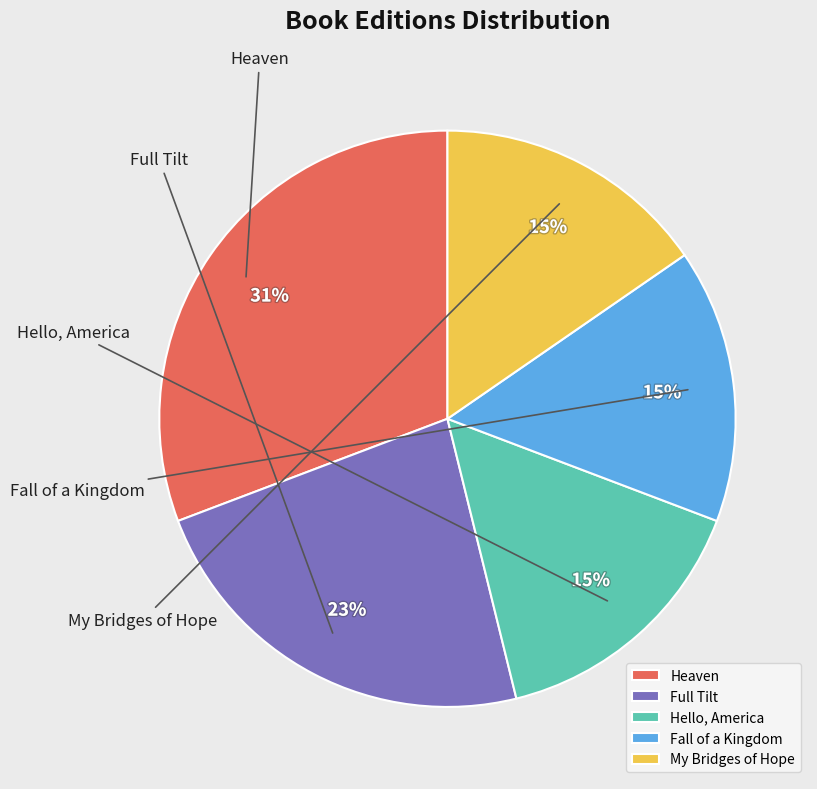

Between Full Tilt and Hello, America, which is larger?

Full Tilt